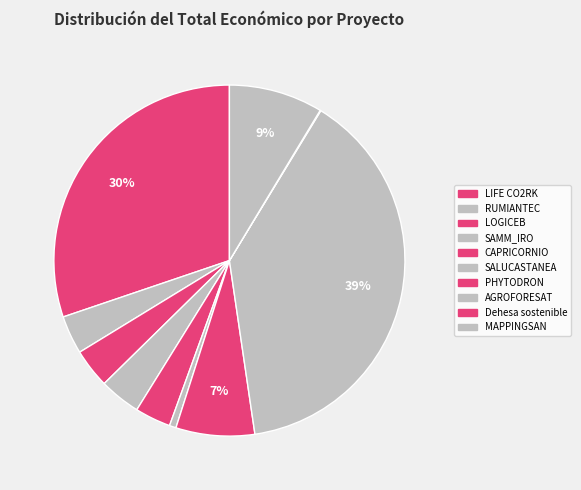

Which slice is the largest?

AGROFORESAT